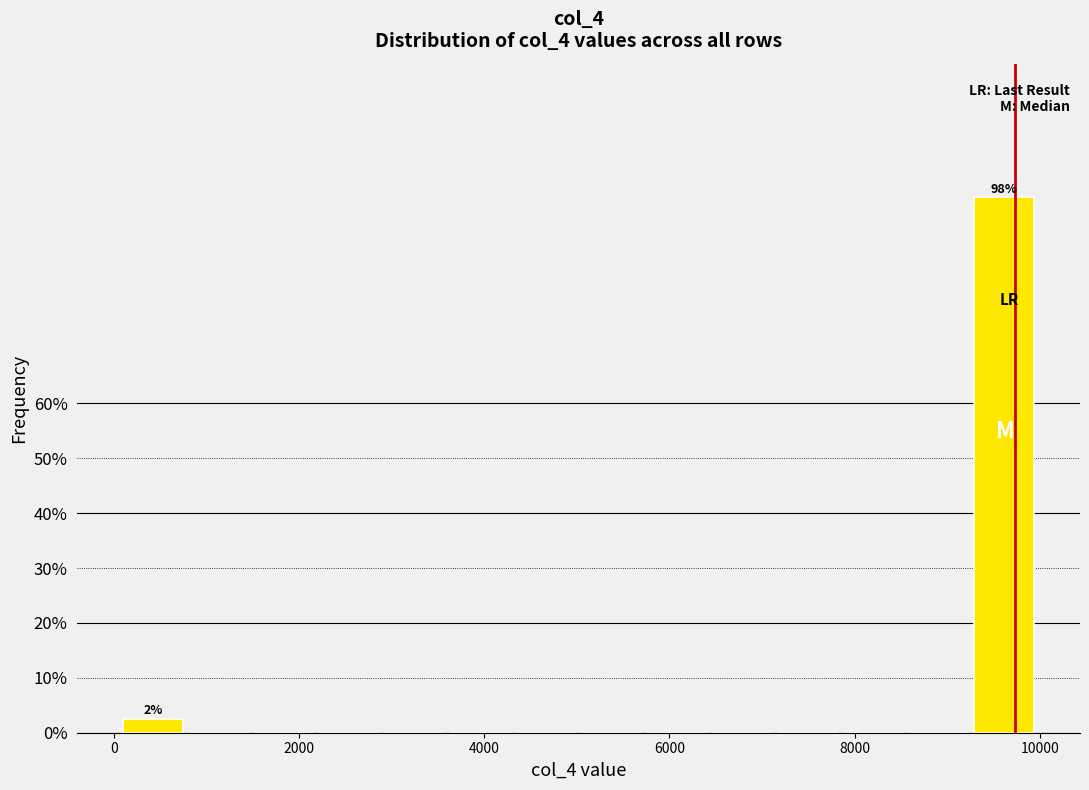

Read against the x-axis, roughly where is the centre of the tallest bar?

9600